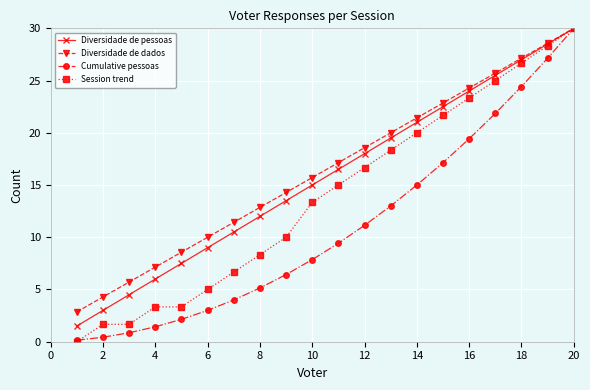

True or false: Diversidade de dados has more than 1 points higher than both neighbors.

False